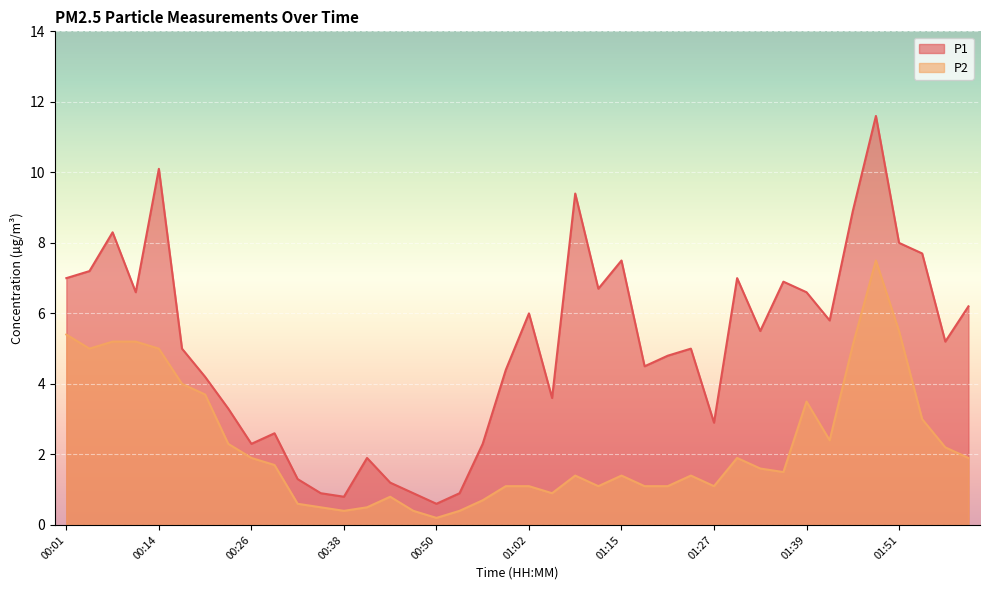

Count the number of categories in the chart.

40